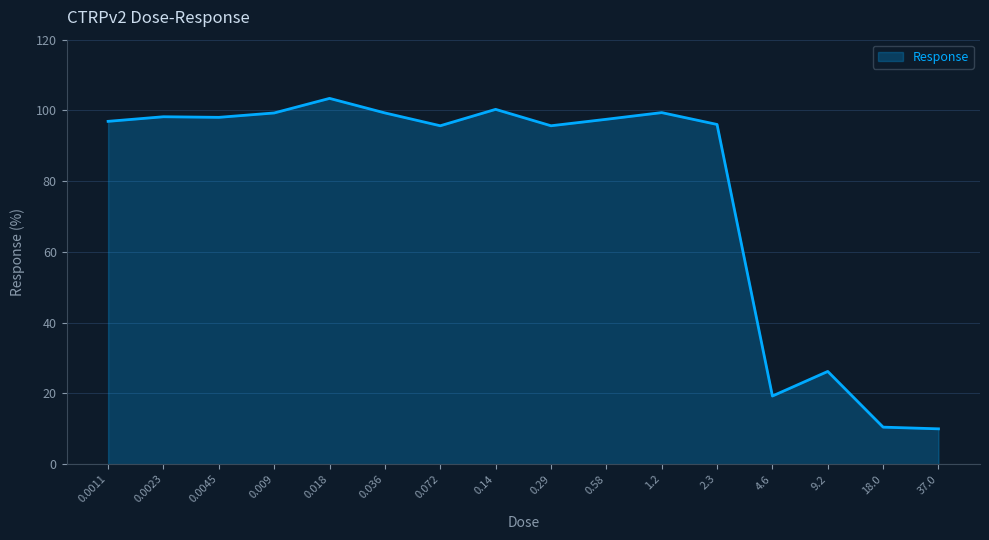

Read the value at 18.0.

10.5